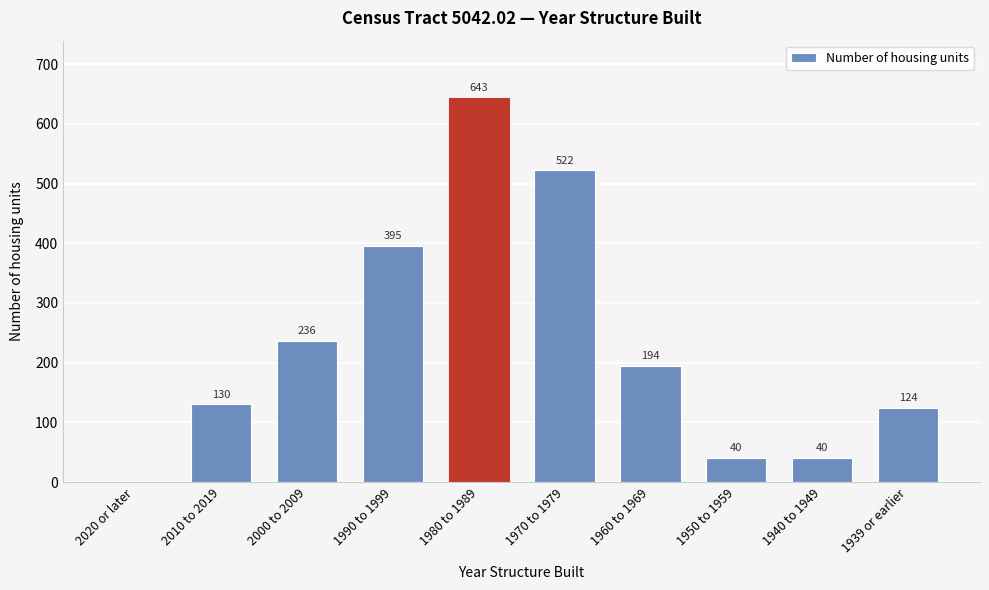

Reading right to left, transcribe all the data shown in this chart.

1939 or earlier=124	1940 to 1949=40	1950 to 1959=40	1960 to 1969=194	1970 to 1979=522	1980 to 1989=643	1990 to 1999=395	2000 to 2009=236	2010 to 2019=130	2020 or later=0